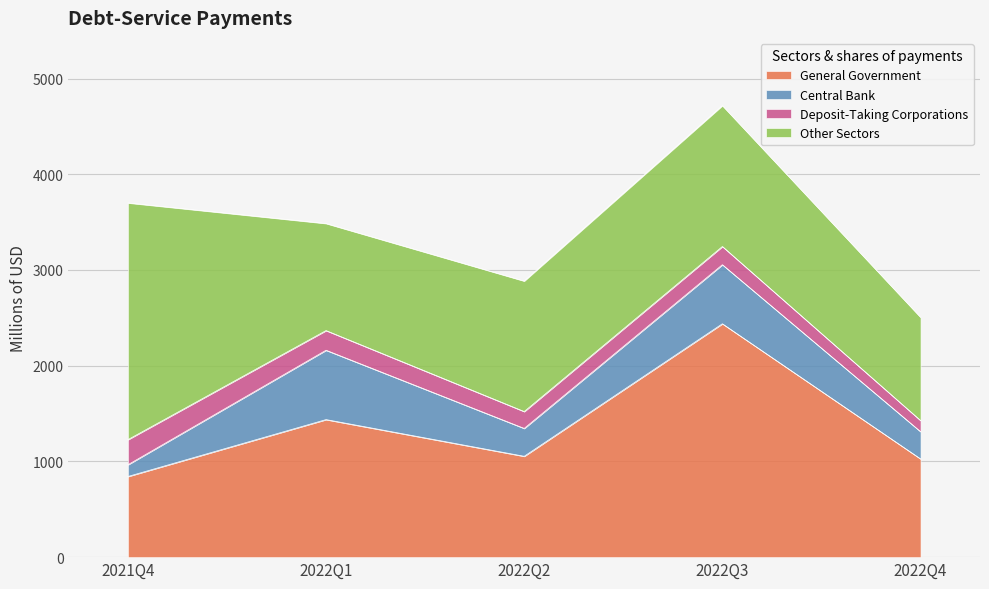

At 2022Q1, list the series in order from smallest to largest.

Deposit-Taking Corporations, Central Bank, Other Sectors, General Government